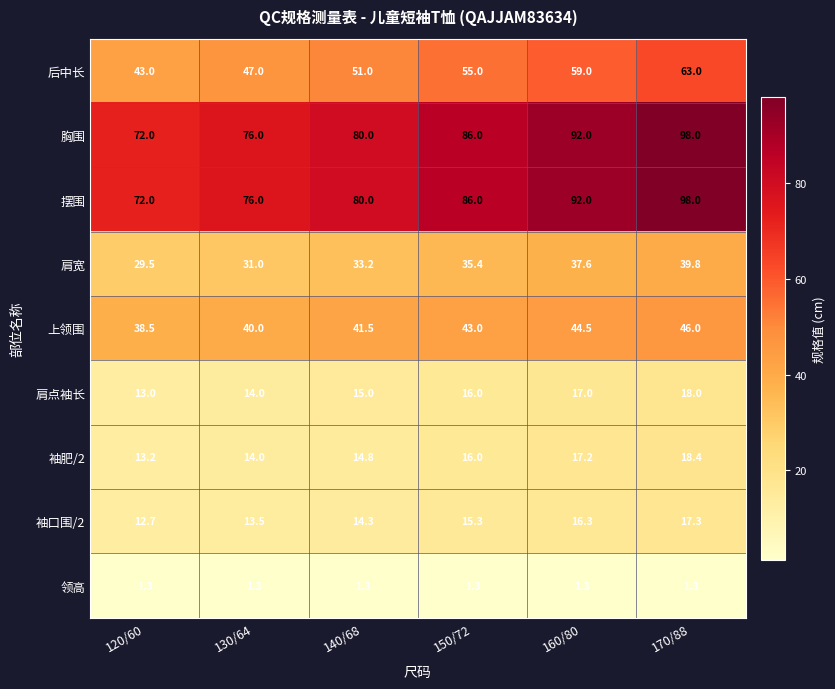

At which label does 胸围 reach its peak?

170/88